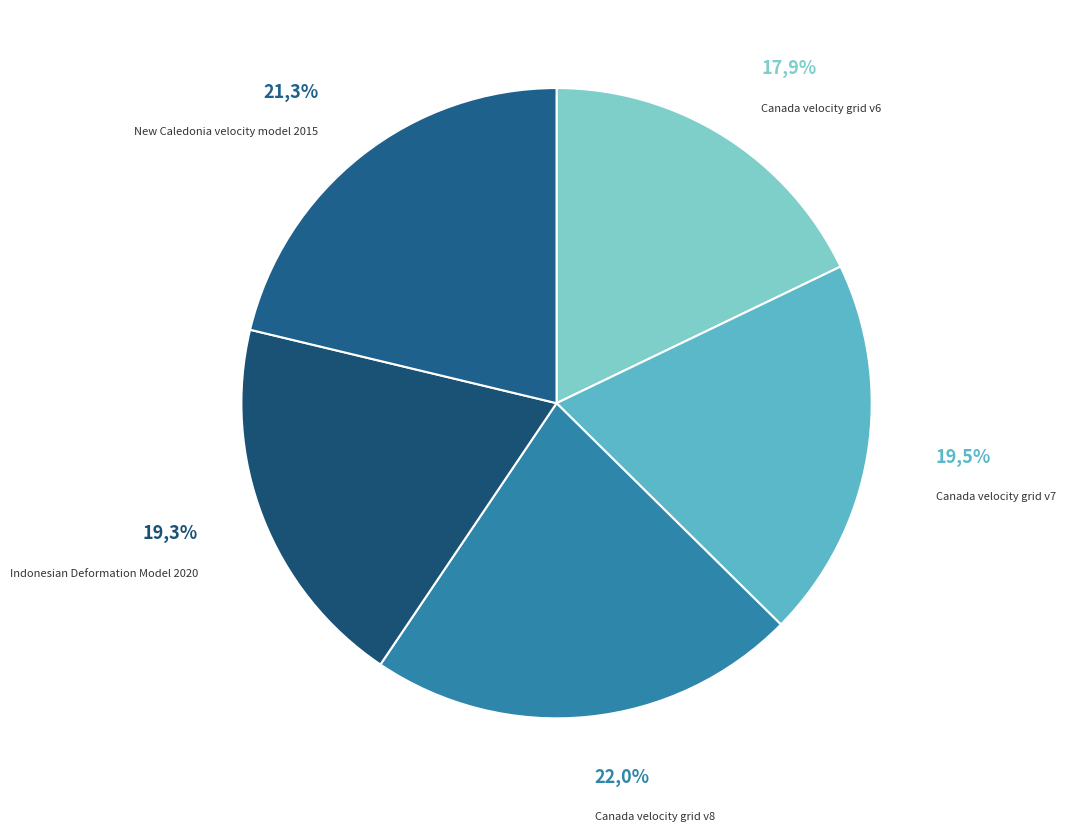

To the nearest percent, what percentage of the pie is Canada velocity grid v6?

18%